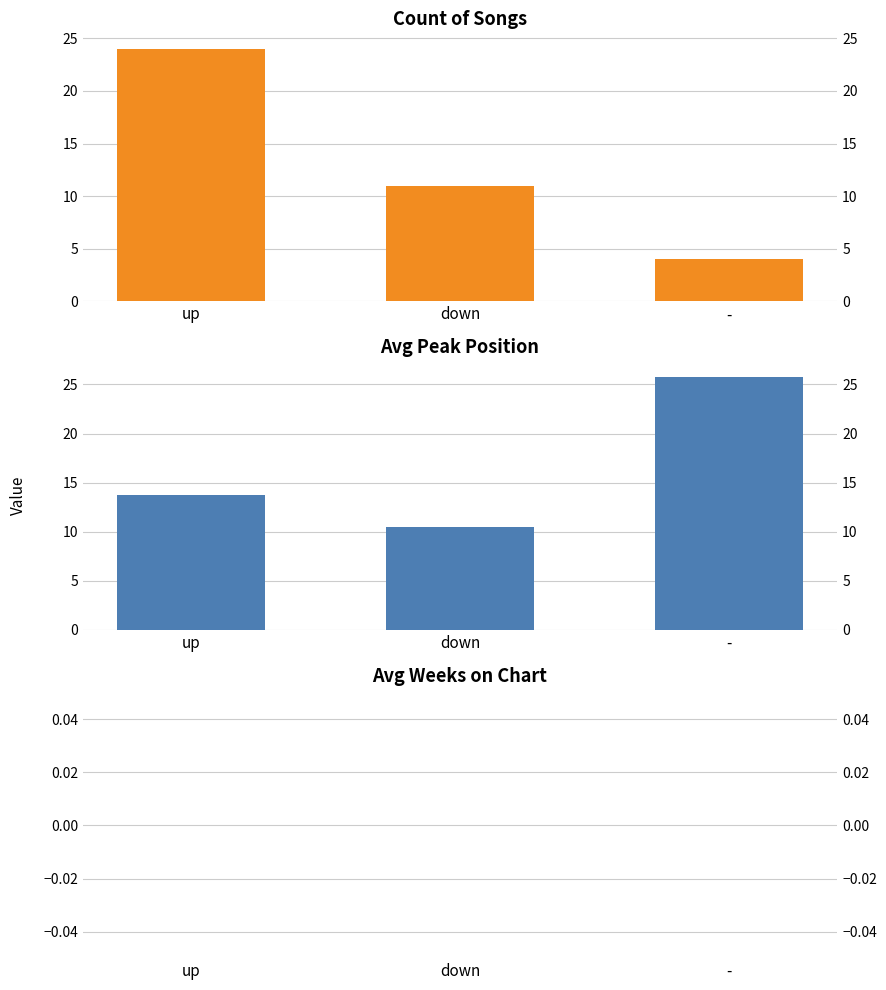

What is the label of the 1st bar from the left?

up